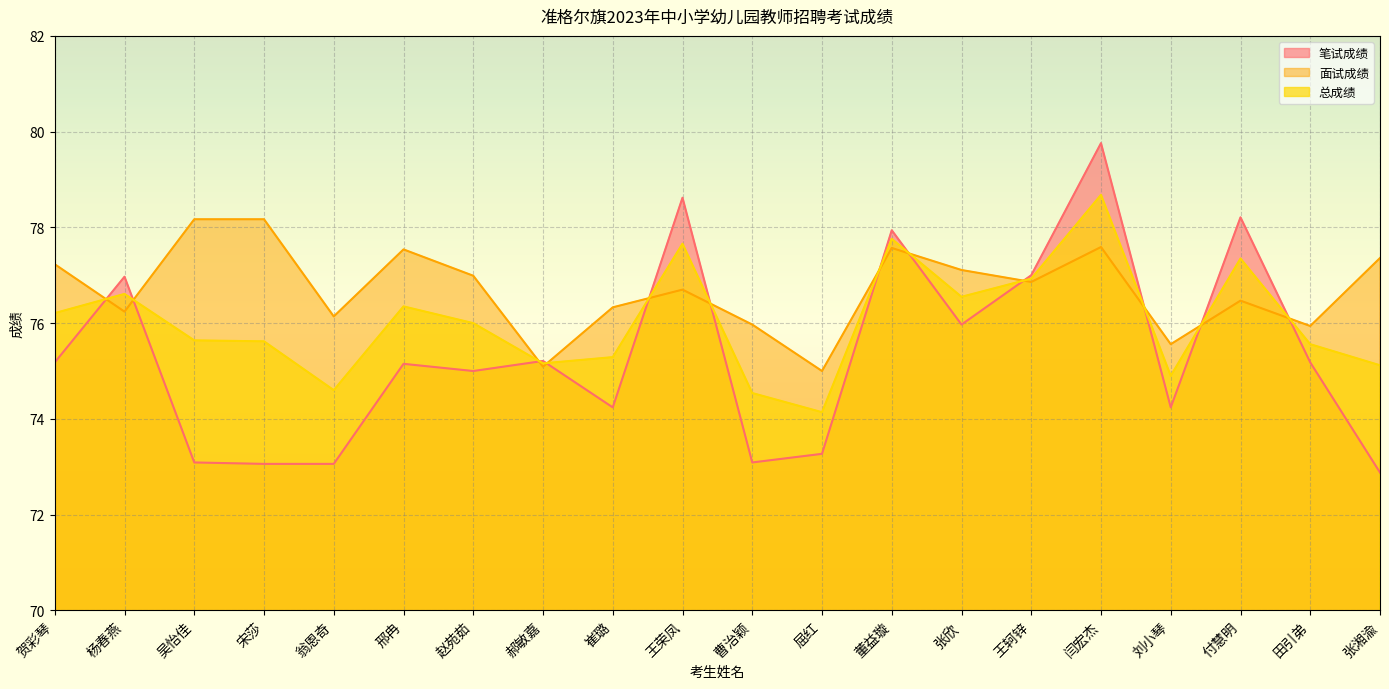

What is the difference between the maximum and minimum values in the 笔试成绩 series?

6.9